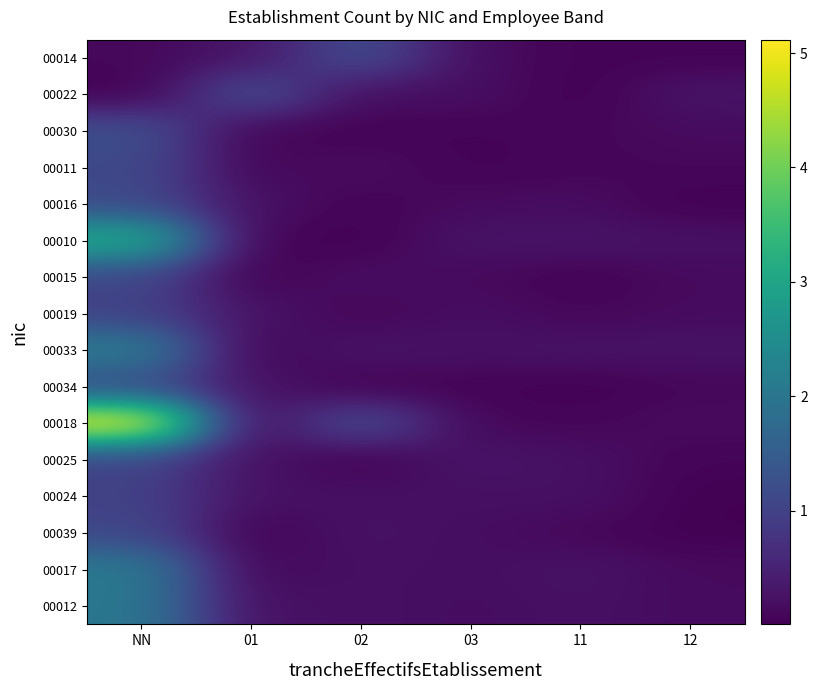

Count the number of categories in the chart.

6